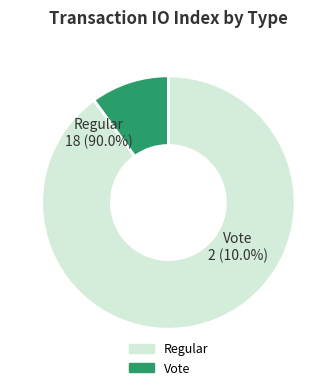

To the nearest percent, what is the average slice percentage?

50%